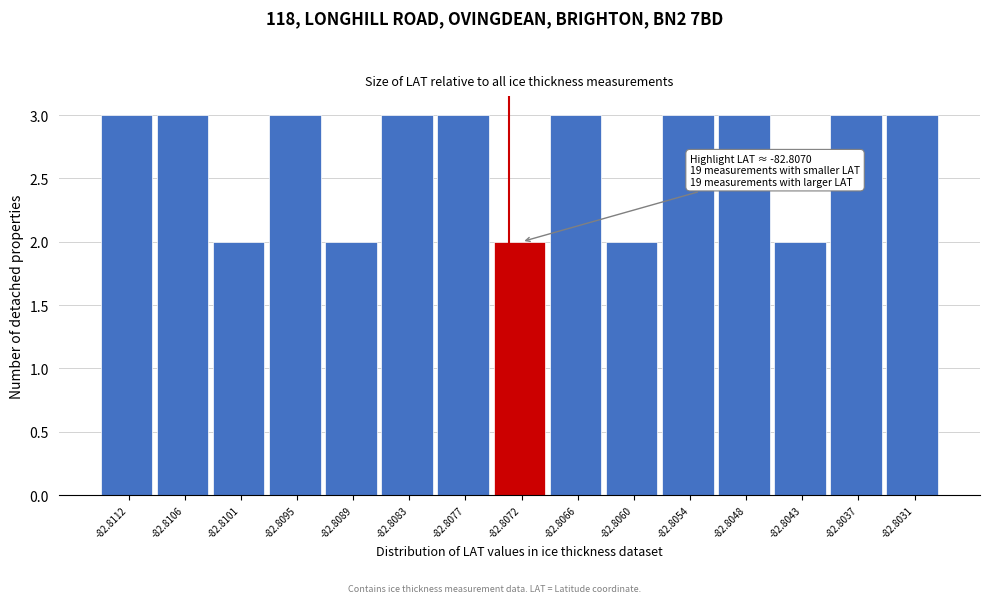

Reading left to right, transcribe all the data shown in this chart.

-82.8112=3	-82.8106=3	-82.8101=2	-82.8095=3	-82.8089=2	-82.8083=3	-82.8077=3	-82.8072=2	-82.8066=3	-82.8060=2	-82.8054=3	-82.8048=3	-82.8043=2	-82.8037=3	-82.8031=3